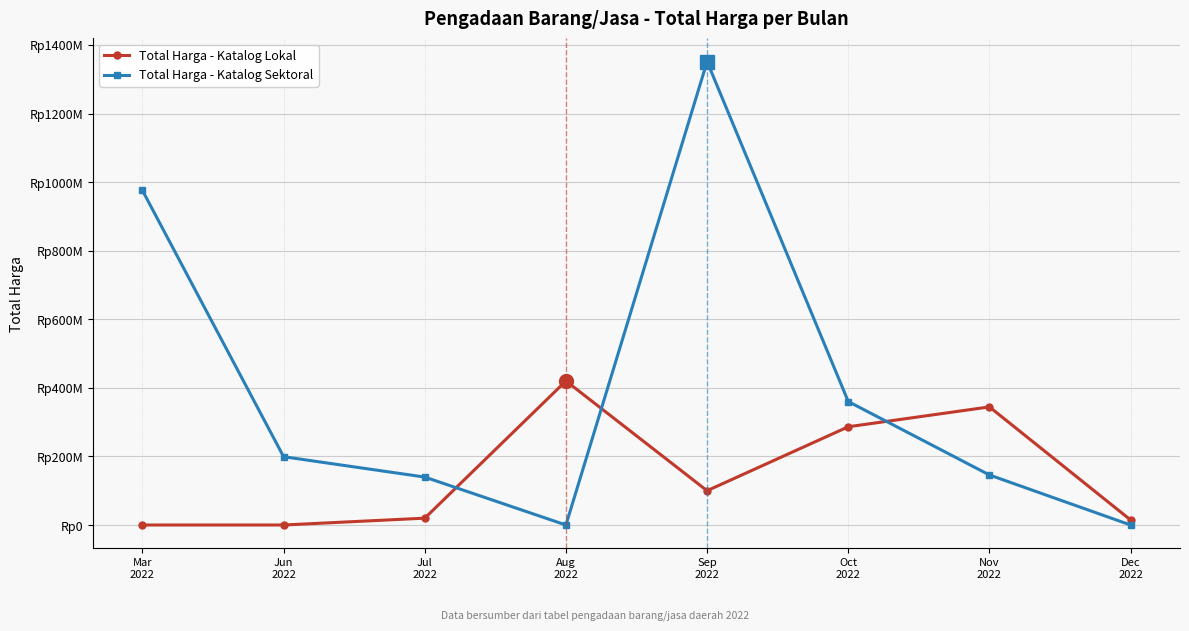

What is the label of the 2nd point from the right?

Nov
2022